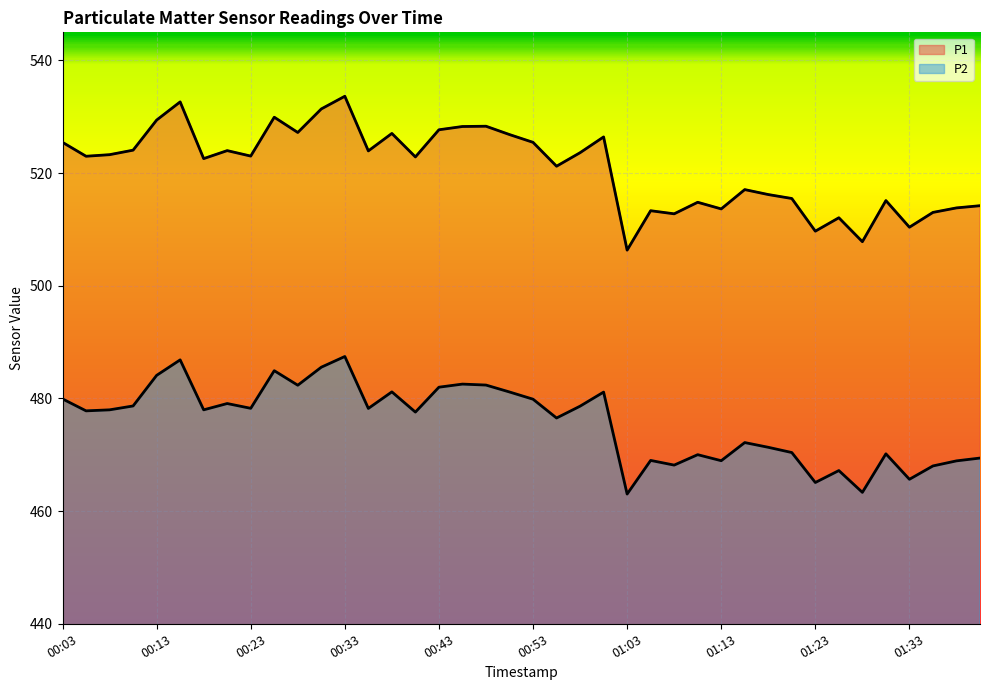

How many interior local peaks does the P2 series have?

12